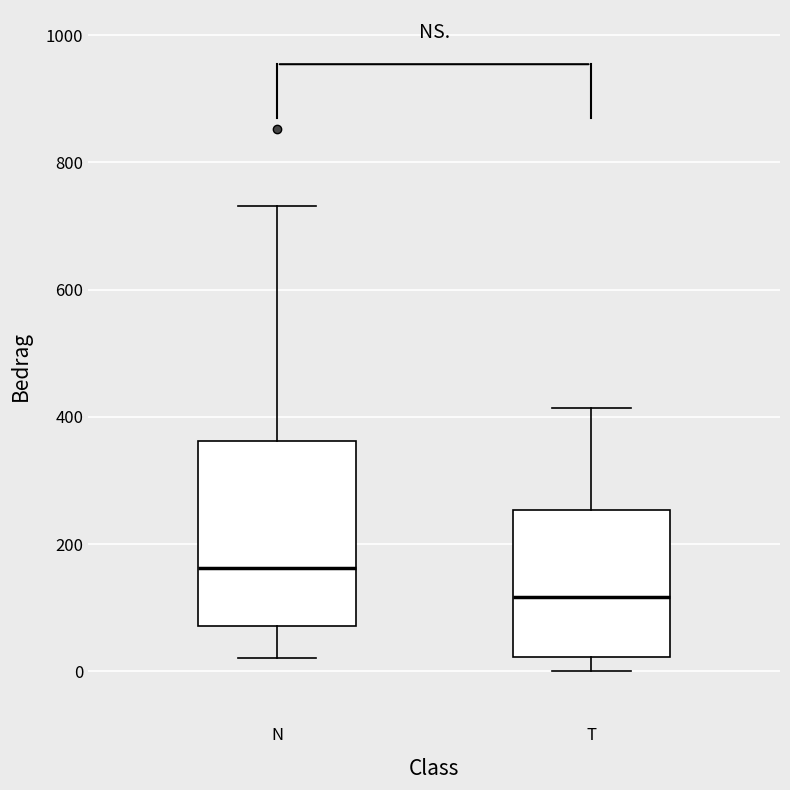

Which box's median line is the lowest?

T